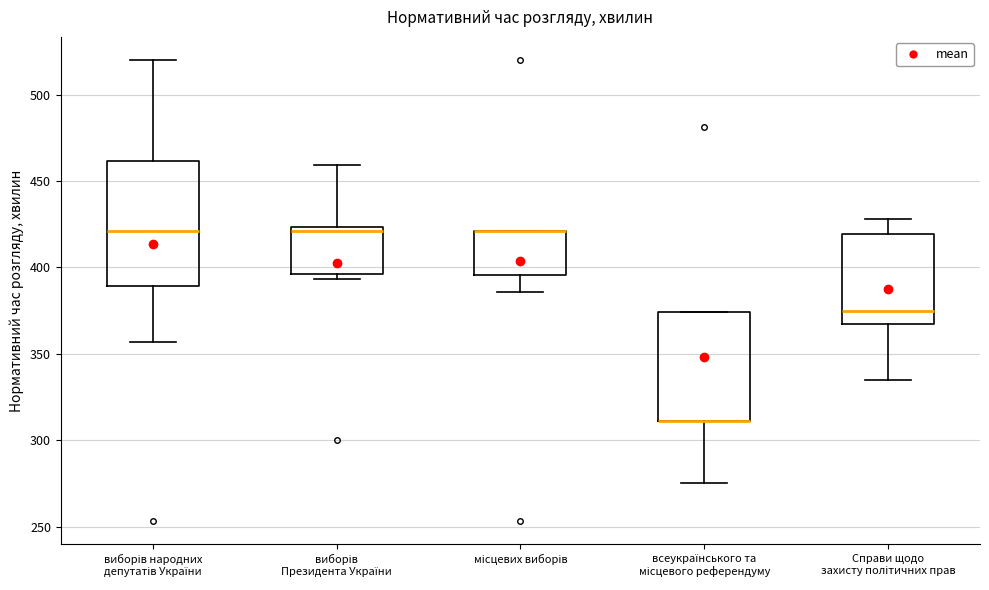

Reading left to right, transcribe this box plot: for each box, give where its median line is, the range the box spans, and where its two whiskers end, as read against the y-axis. The values are not printed on the chart, so give them approximately, as read against the axis.

виборів народних депутатів України: median 420, box 390 to 460, whiskers 355 to 520
виборів Президента України: median 420, box 395 to 425, whiskers 395 (just below the box's lower edge) to 460
місцевих виборів: median 420 (drawn on the box's upper edge), box 395 to 420, whiskers 385 to 420
всеукраїнського та місцевого референдуму: median 310 (drawn on the box's lower edge), box 310 to 375, whiskers 275 to 375
Справи щодо захисту політичних прав: median 375, box 370 to 420, whiskers 335 to 430